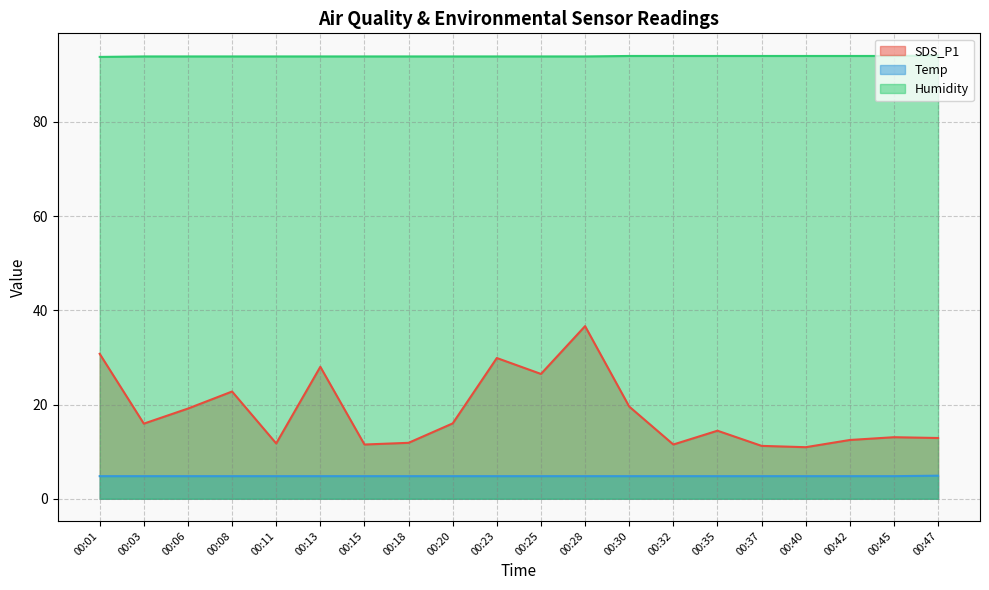

How many interior local valleys does the SDS_P1 series have?

6